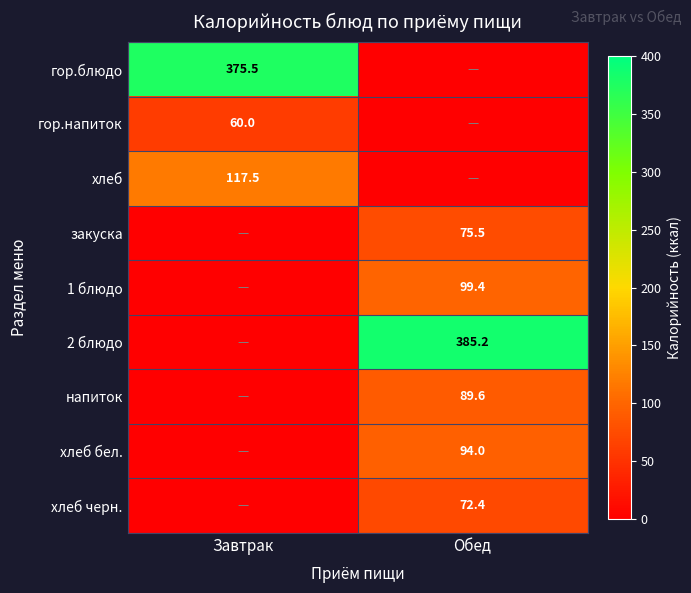

The хлеб бел. series shows 149.4 at Обед. True or false?

False